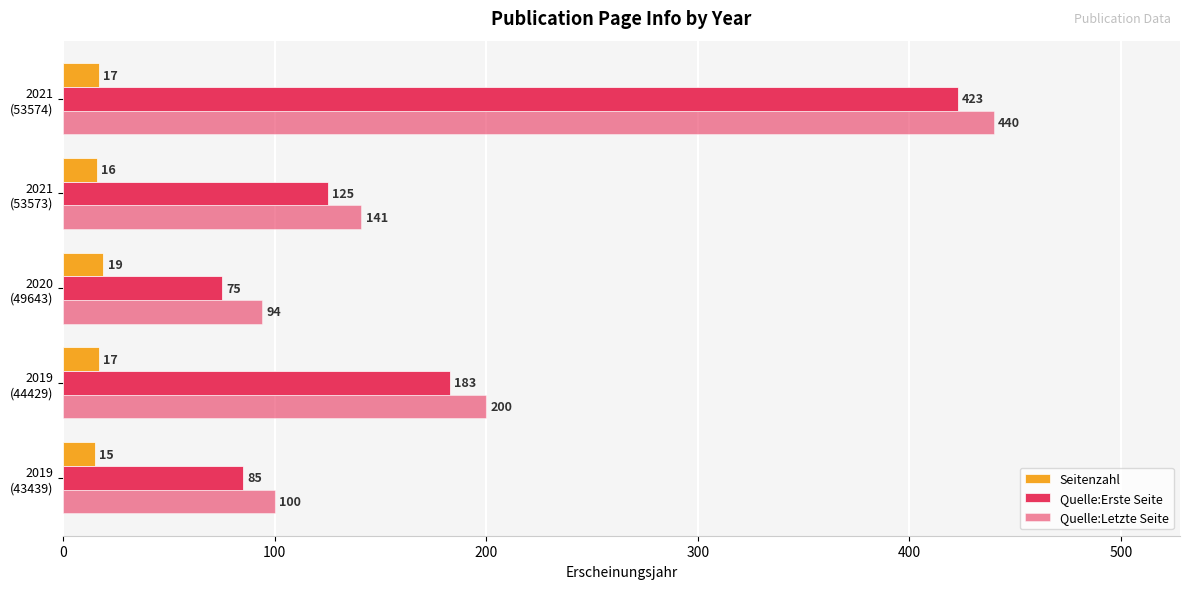

How many distinct data groups are displayed?

3